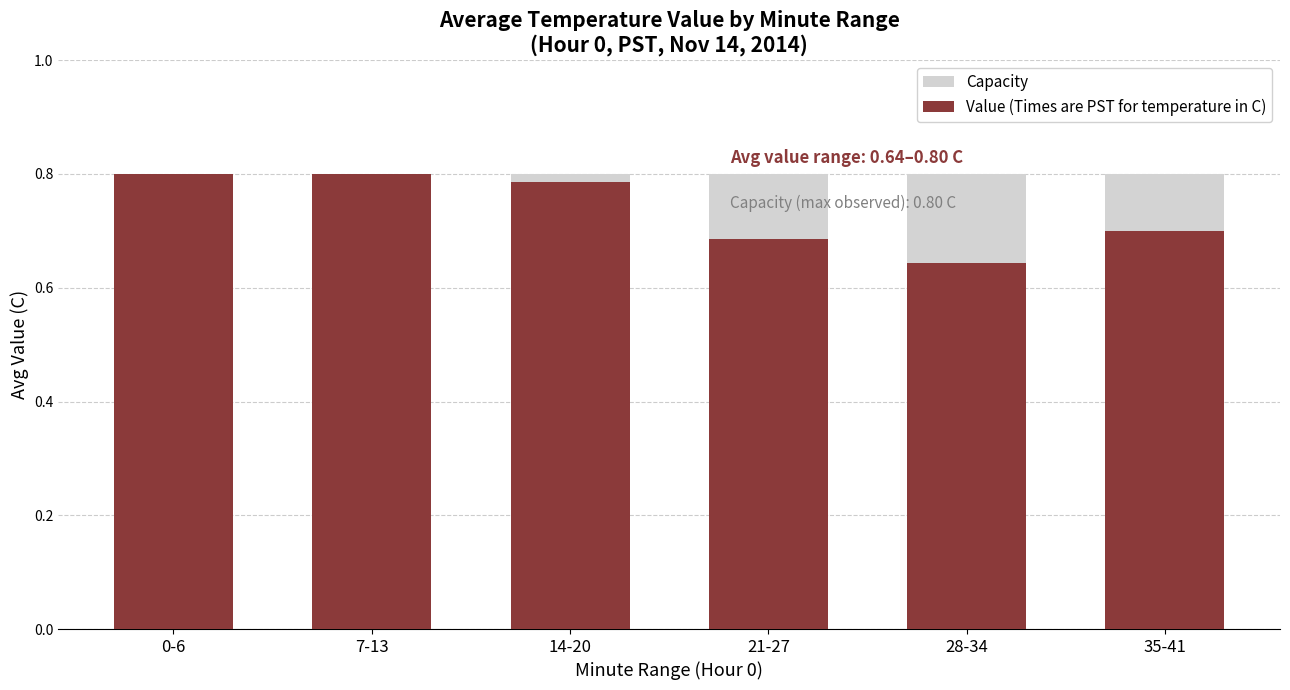

Rank the series by their maximum value, from lowest to highest.

Capacity, Value (Times are PST for temperature in C)